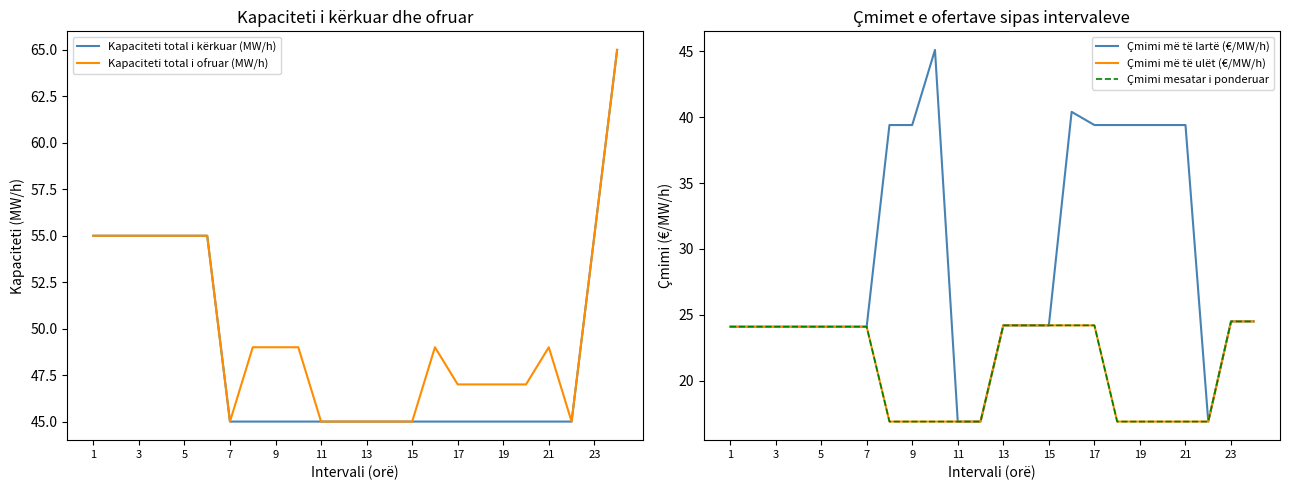

What is the maximum value for Kapaciteti total i ofruar (MW/h)?

65